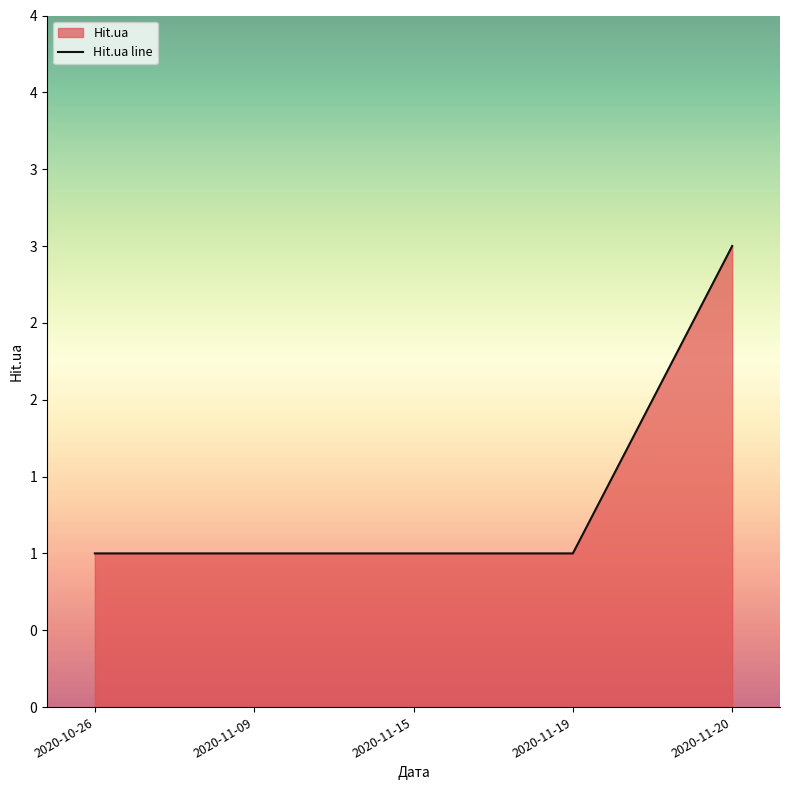

What is the sum of all values?

7